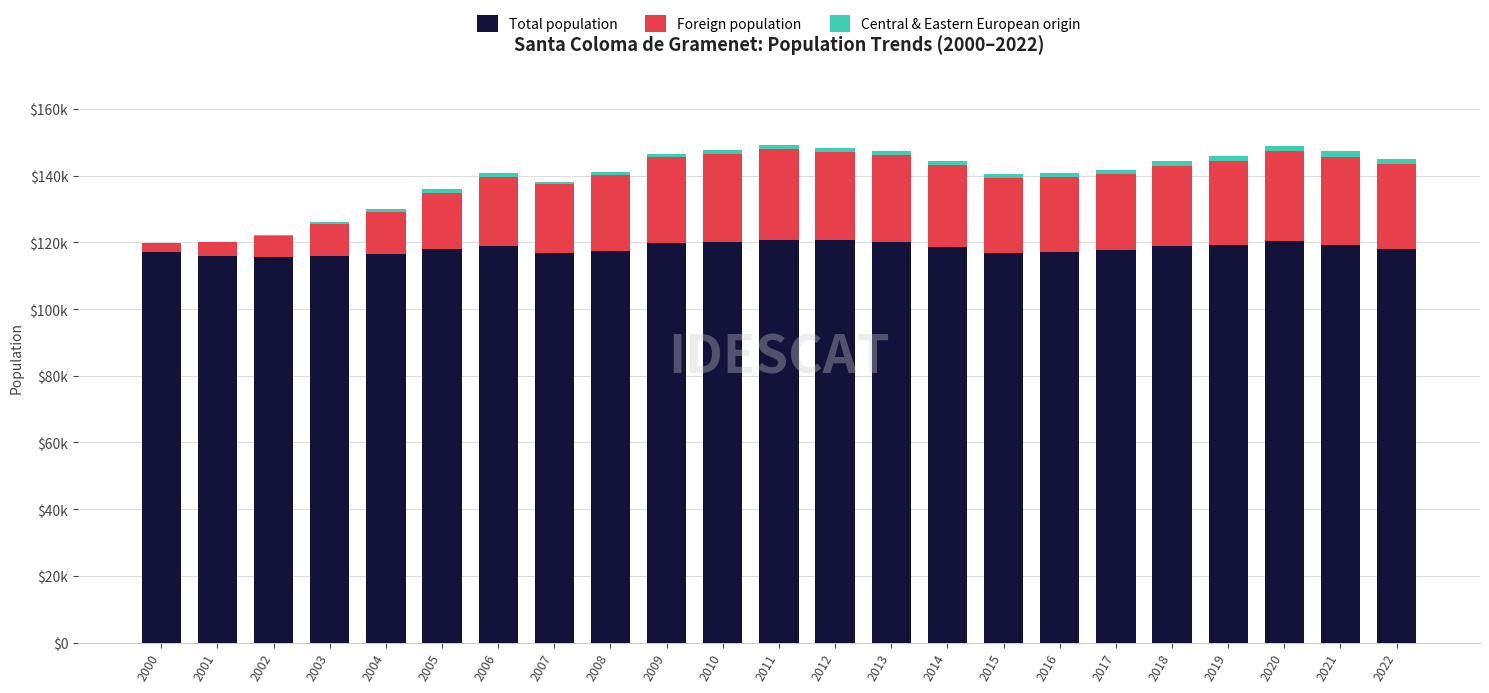

Which has a higher value, 2020 or 2008?

2020